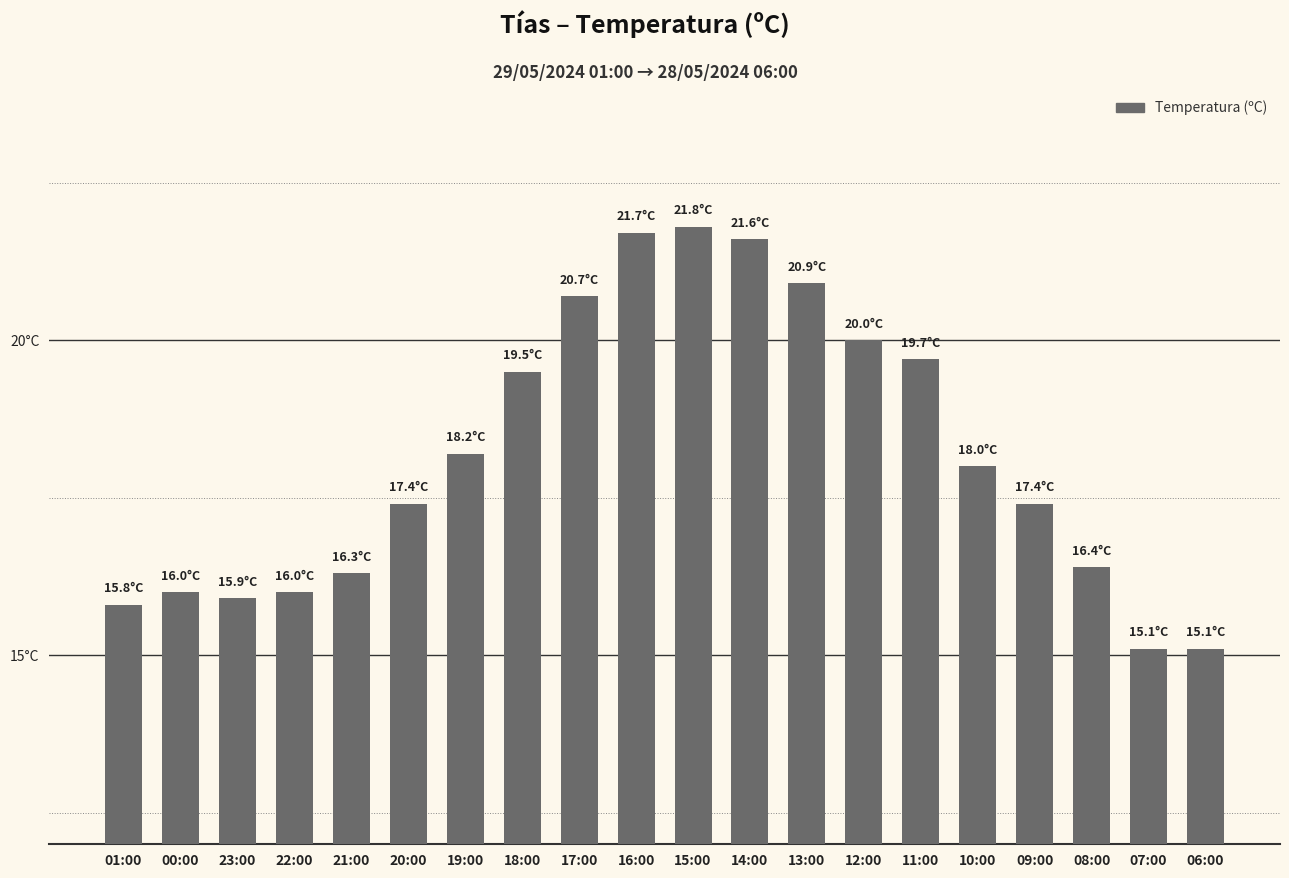

What is the value of the 17th bar from the left?

17.4